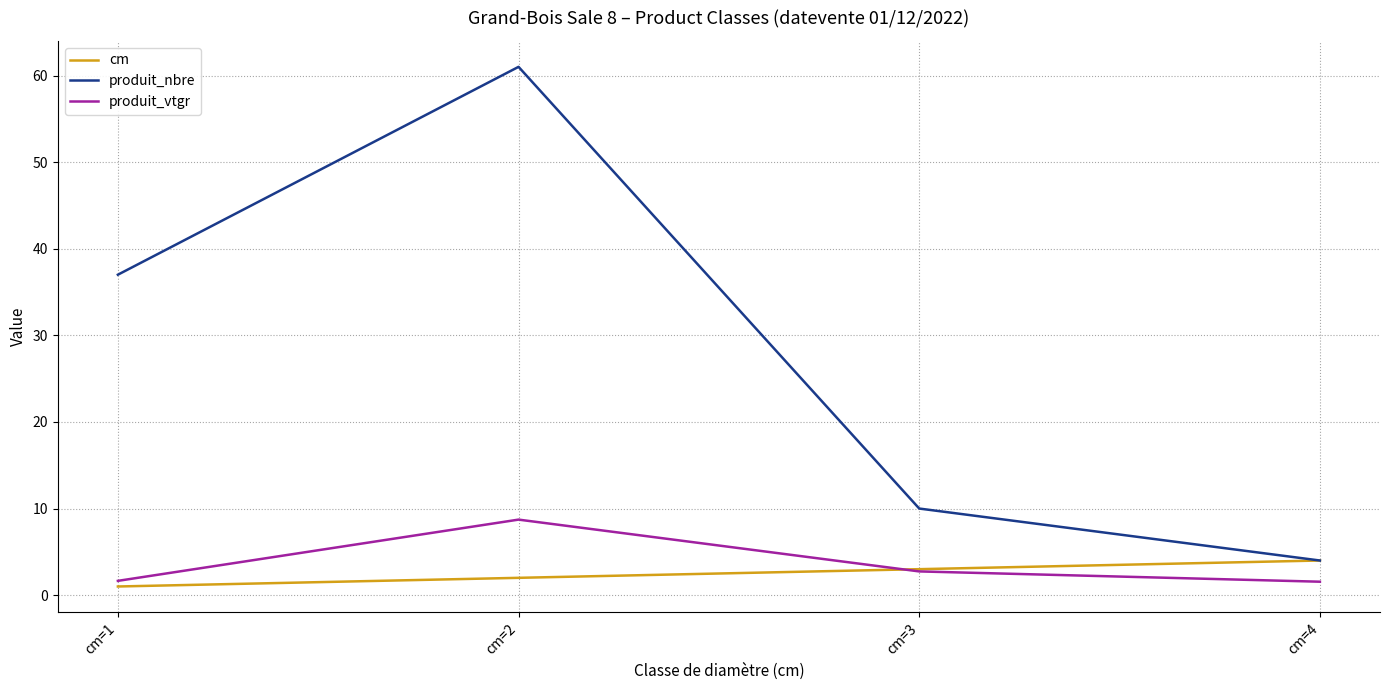

Where is produit_nbre nearest to the value 32?

cm=1